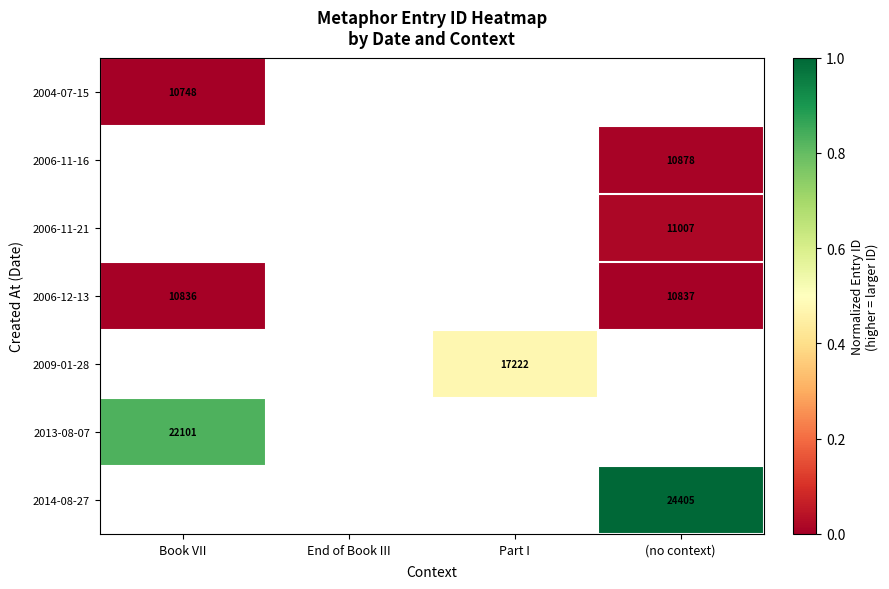

What is the maximum value shown in the chart?

1.0